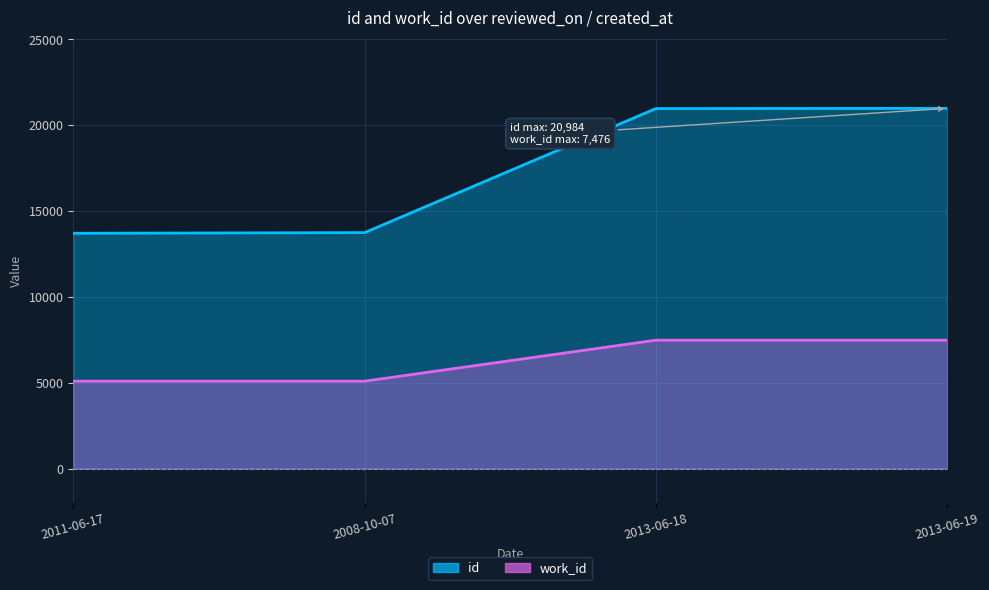

What is the maximum value for work_id?

7476